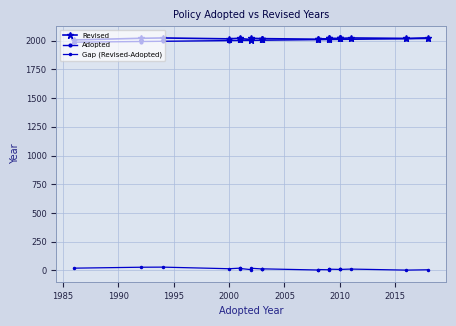

What is the spread (max minus min) of values at 2000?

2000